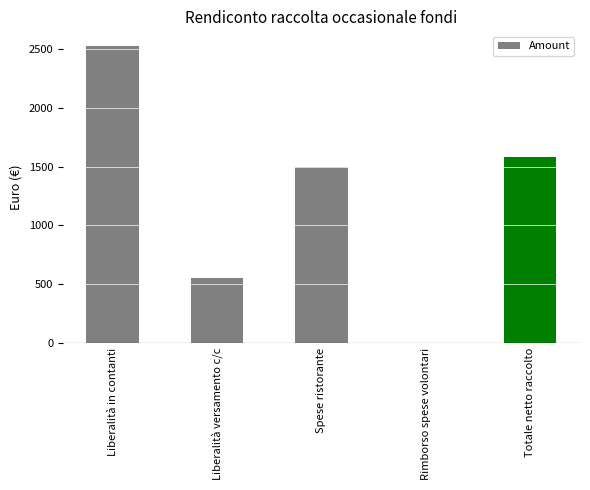

What is the difference between the values at Liberalità in contanti and Liberalità versamento c/c?

1970